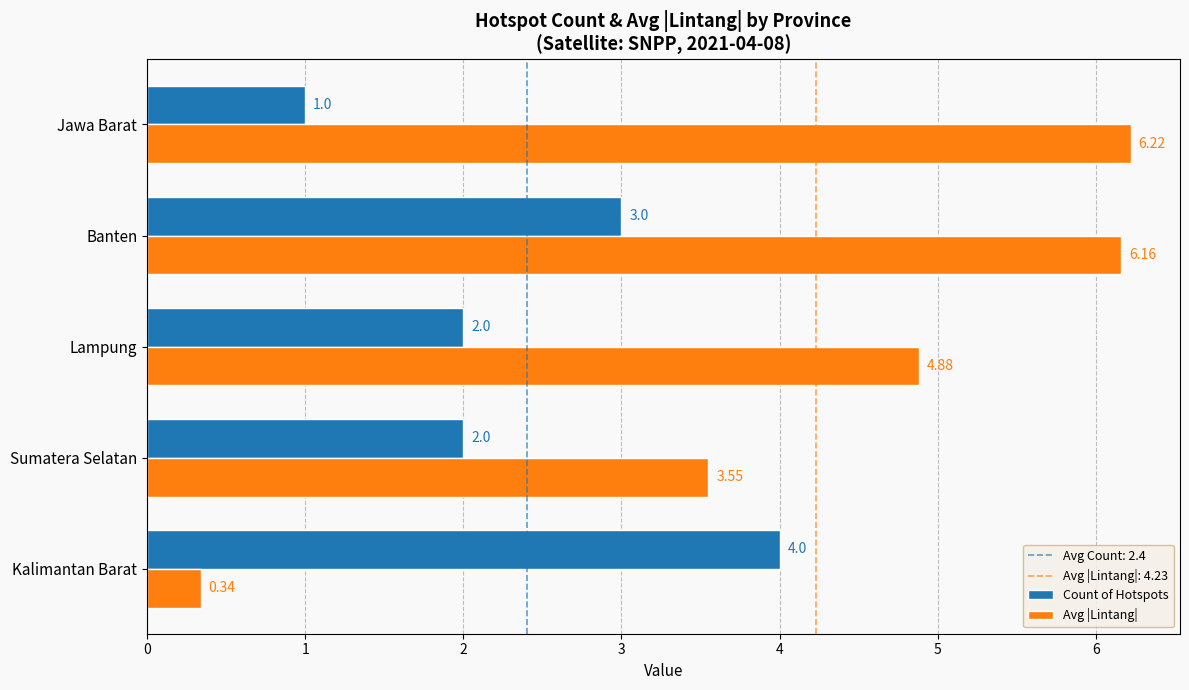

Which series has the largest range (max minus min)?

Avg |Lintang|